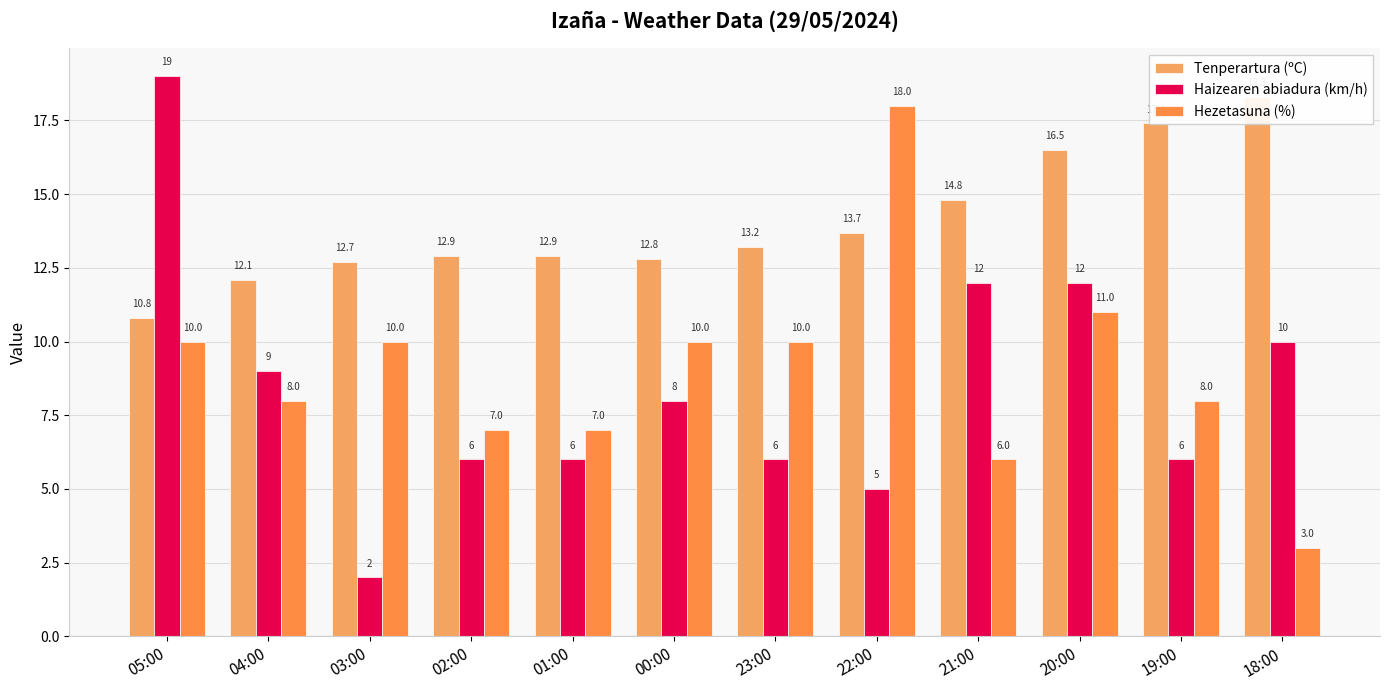

How many bars are there in each group?

3